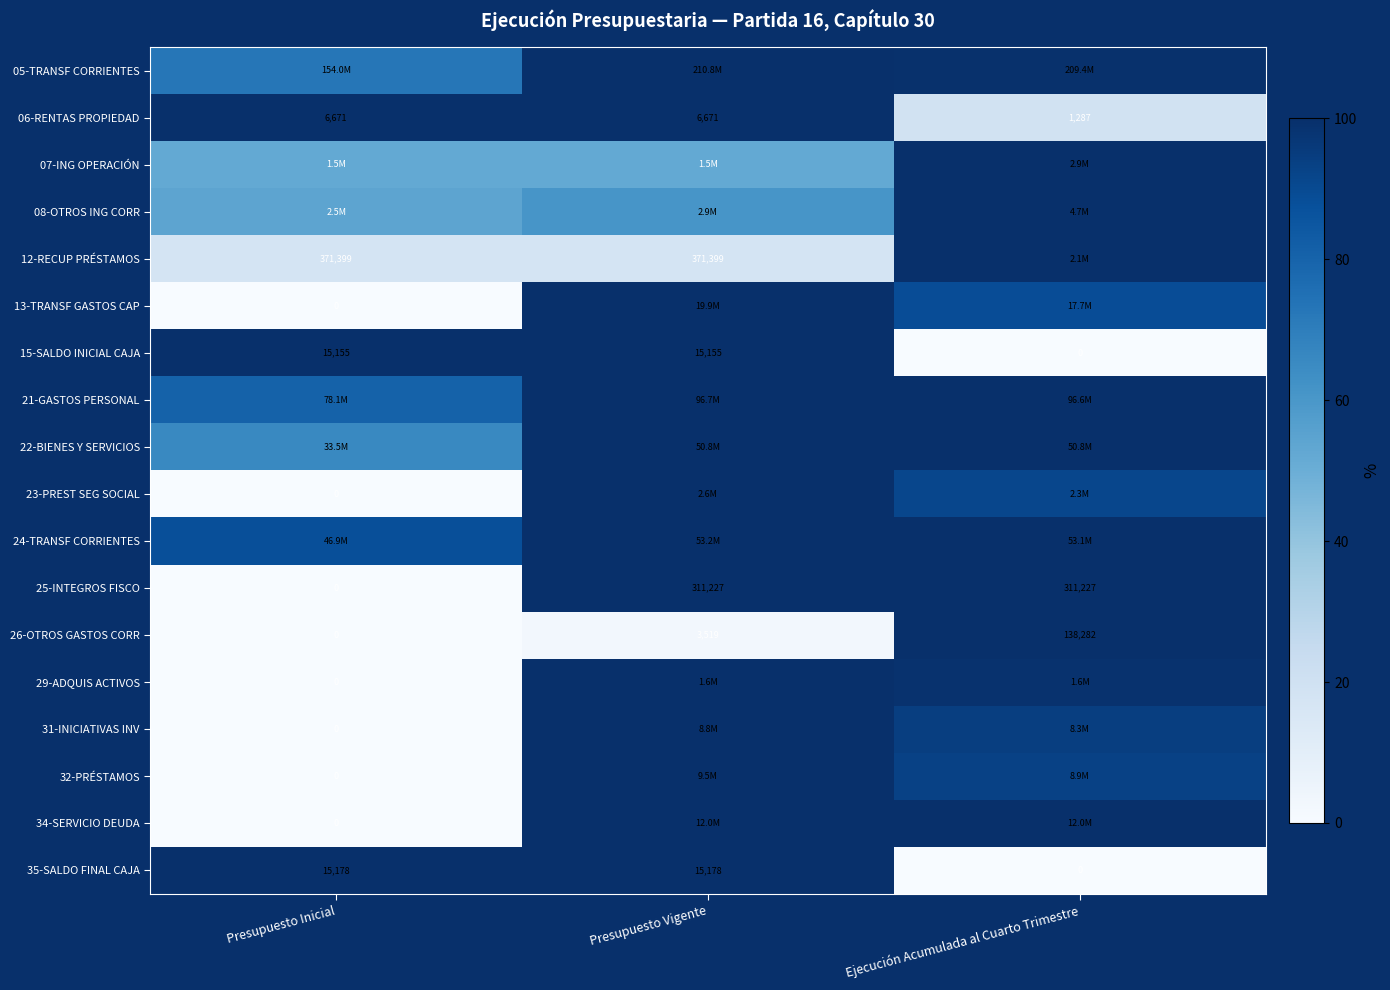

What is the difference between the highest and lowest values at Presupuesto Vigente?

97.5